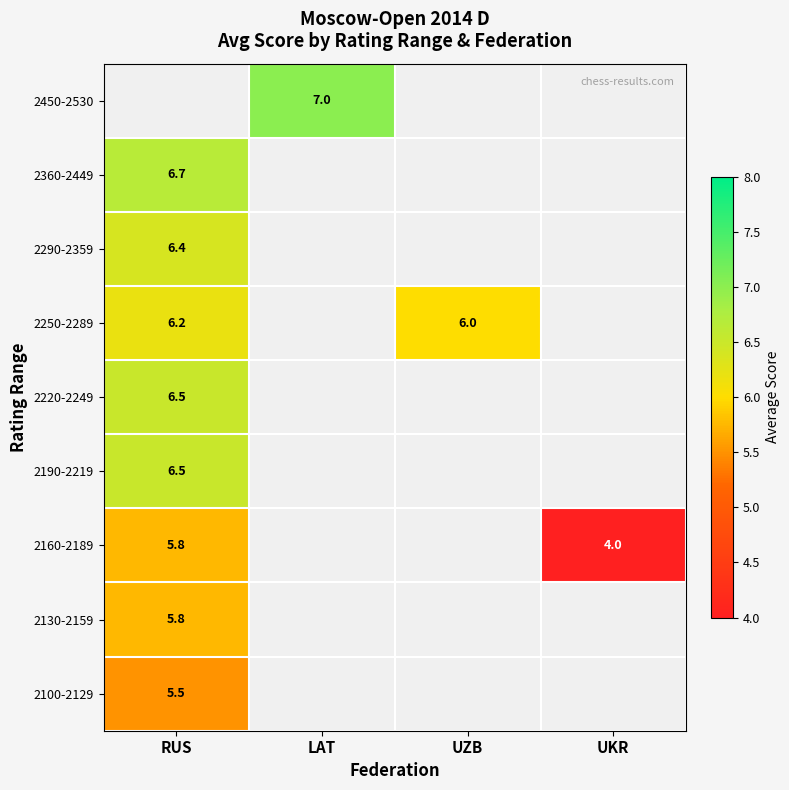

True or false: 2100-2129 has a value of 5.5 at RUS.

True